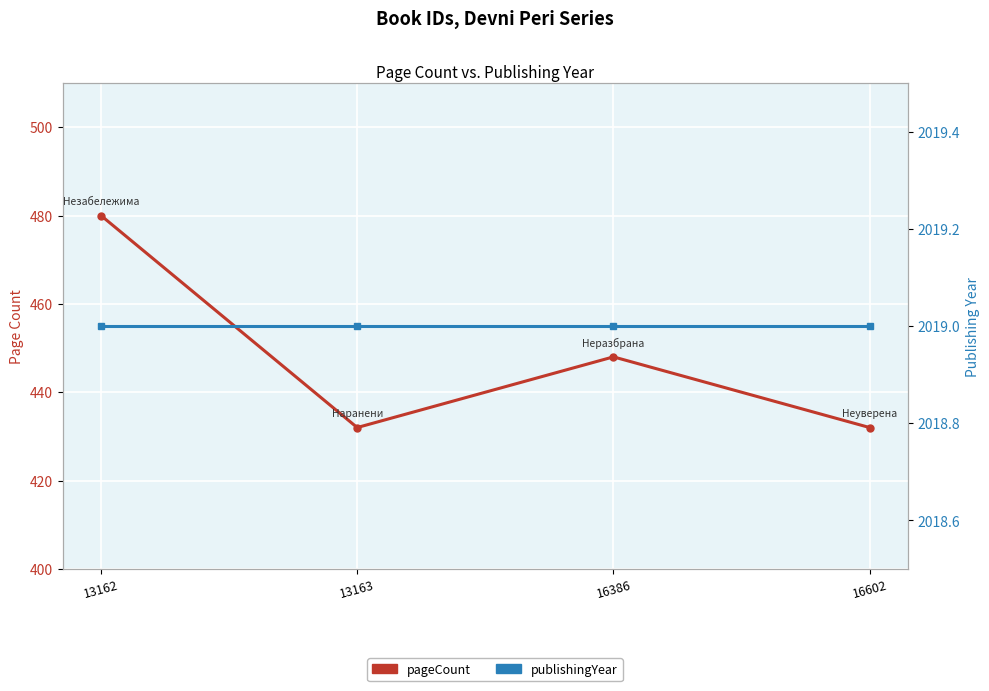

How many distinct data groups are displayed?

2